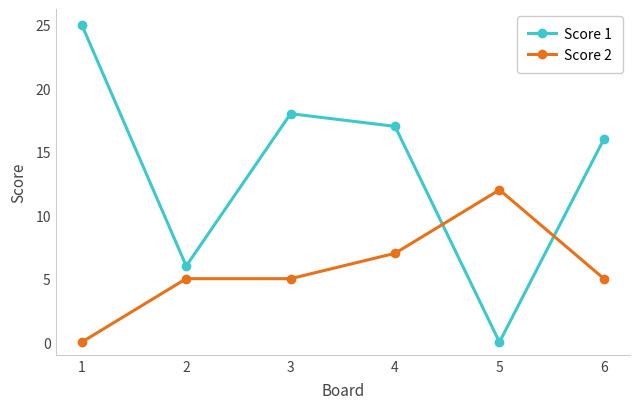

Is the value of Score 2 at 2 greater than the value of Score 1 at 4?

No